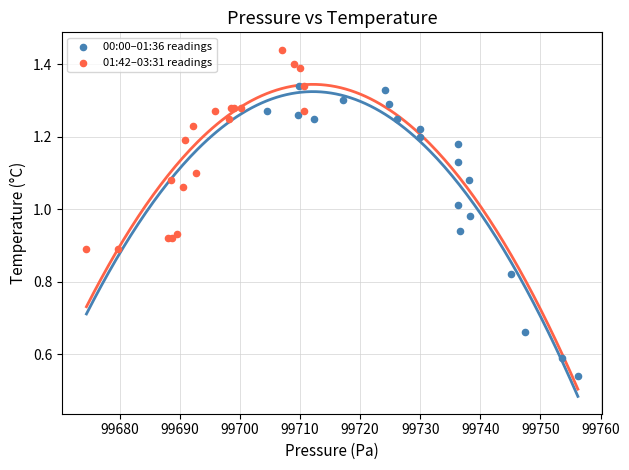

Which series contains the highest Y value?

01:42–03:31 readings